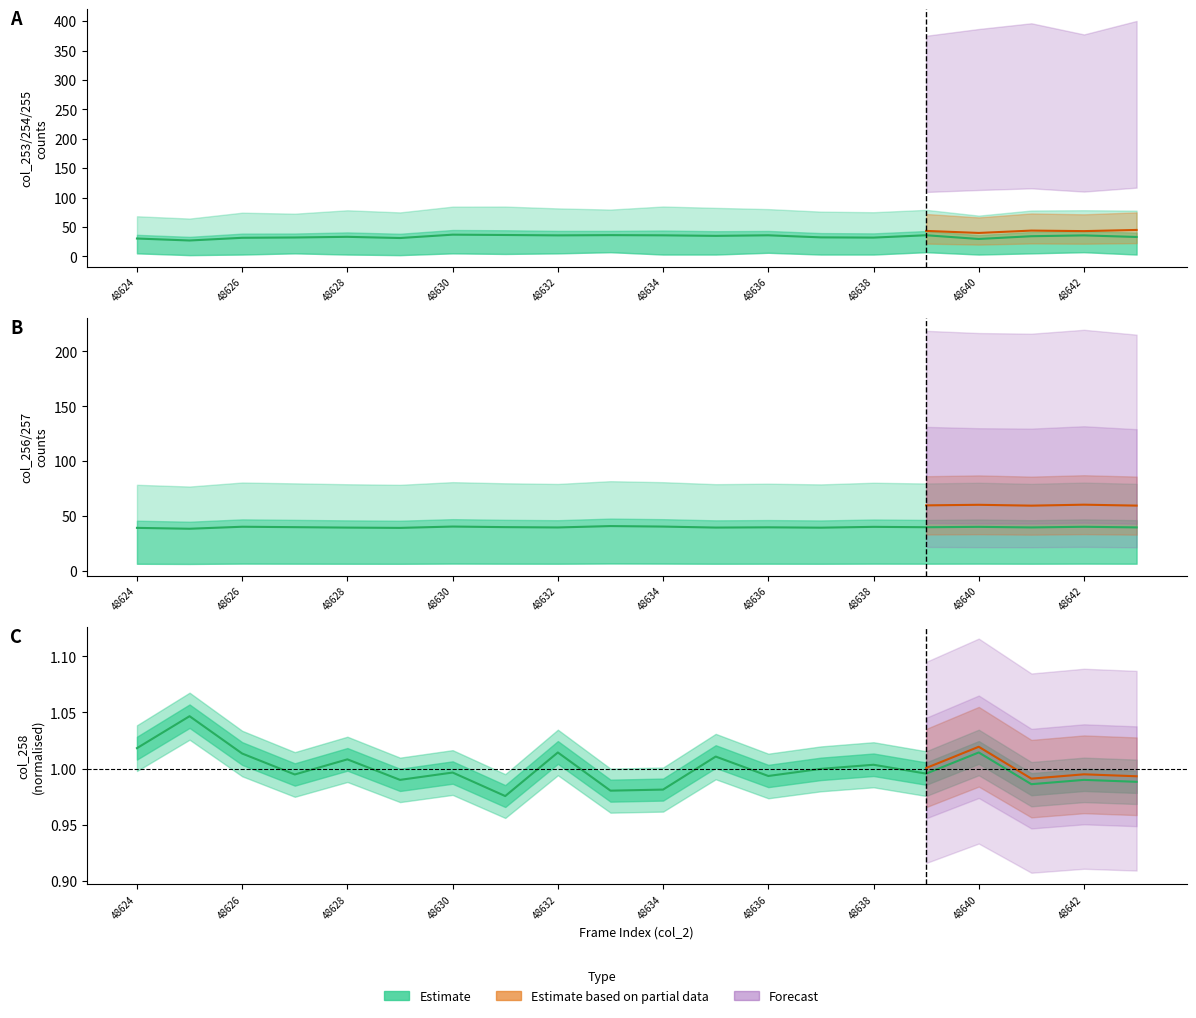

Reading left to right, list all the values displayed in this chart.

col_253 estimate: 30.2	26.9	31.5	32.0	33.1	31.1	36.8	36.2	35.6	36.0	35.7	34.8	35.7	32.2	31.8	35.8	29.5	34.2	35.6	32.9
col_256 line: 39.3	38.5	40.3	39.9	39.5	39.2	40.5	39.9	39.6	40.9	40.4	39.5	39.8	39.4	40.2	39.8	40.2	39.7	40.3	39.7
col_258 line: 1.0	1.0	1.0	1.0	1.0	1.0	1.0	1.0	1.0	1.0	1.0	1.0	1.0	1.0	1.0	1.0	1.0	1.0	1.0	1.0